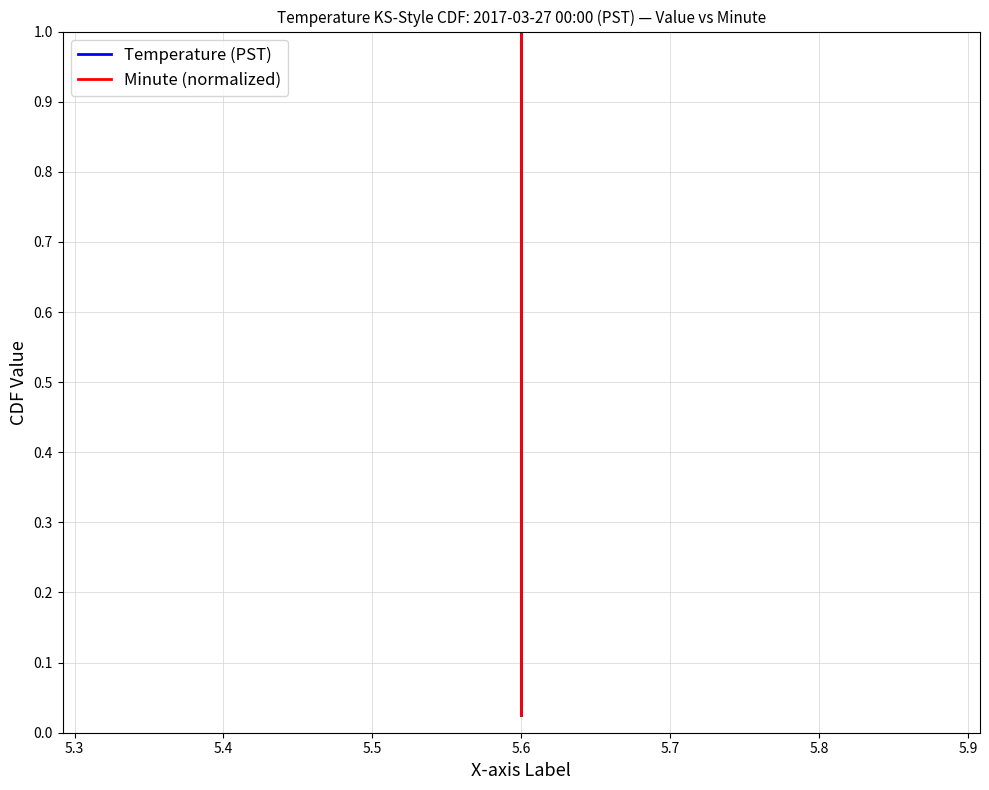

True or false: Temperature (PST) and Minute (normalized) cross at least once.

False